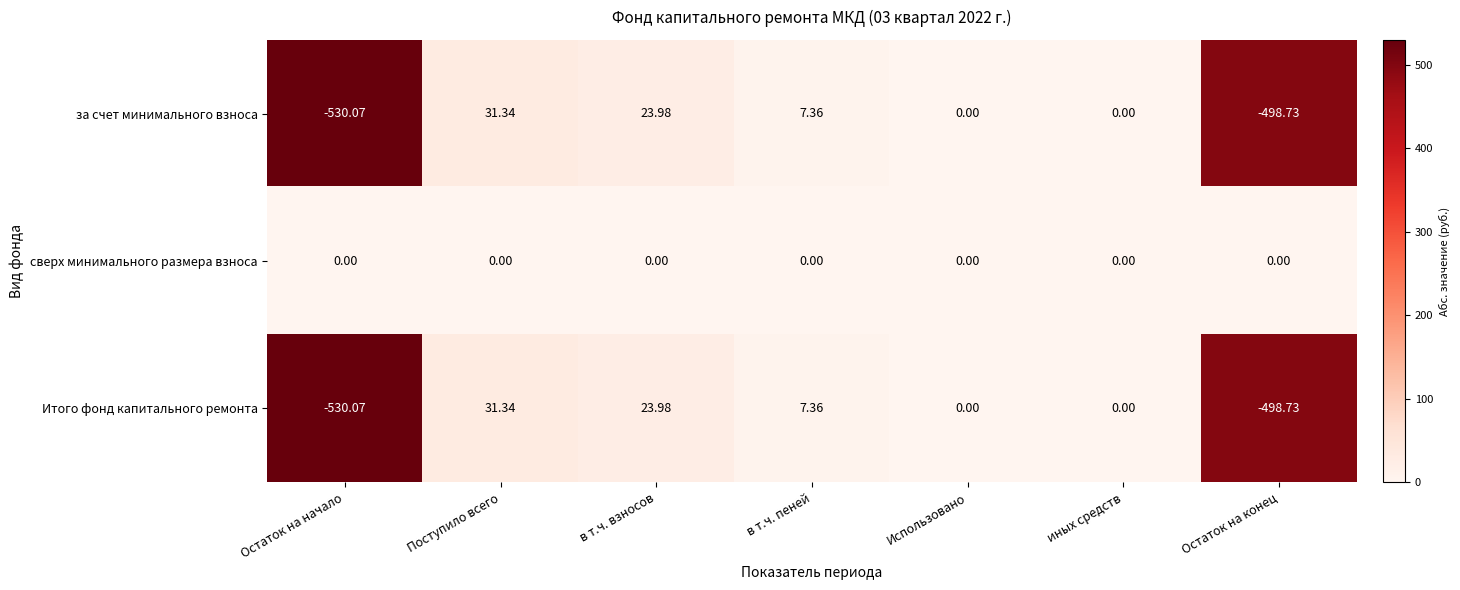

At which label does Итого фонд капитального ремонта first exceed 0?

Поступило всего